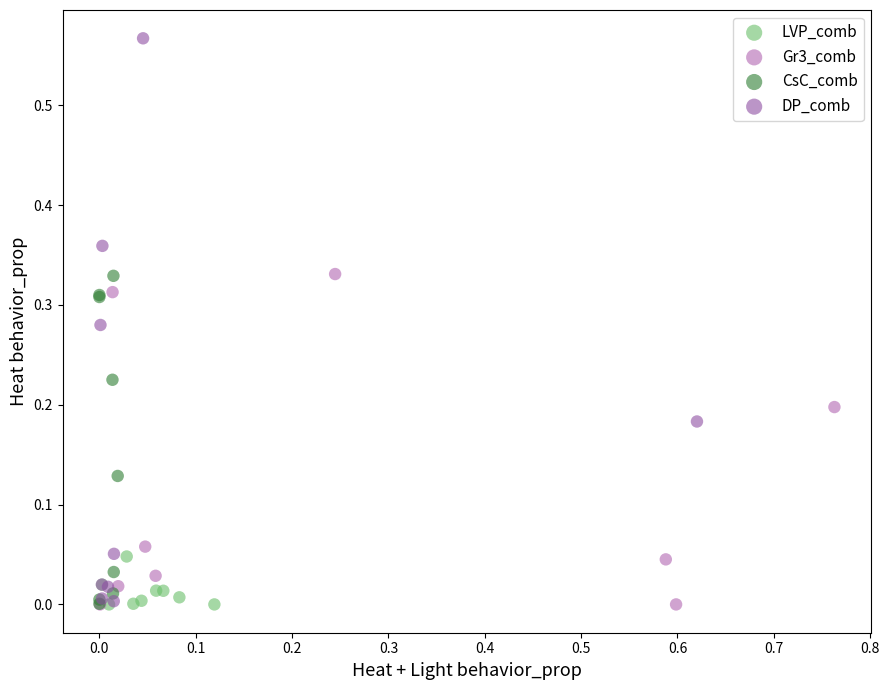

Which series reaches the maximum Y coordinate?

DP_comb